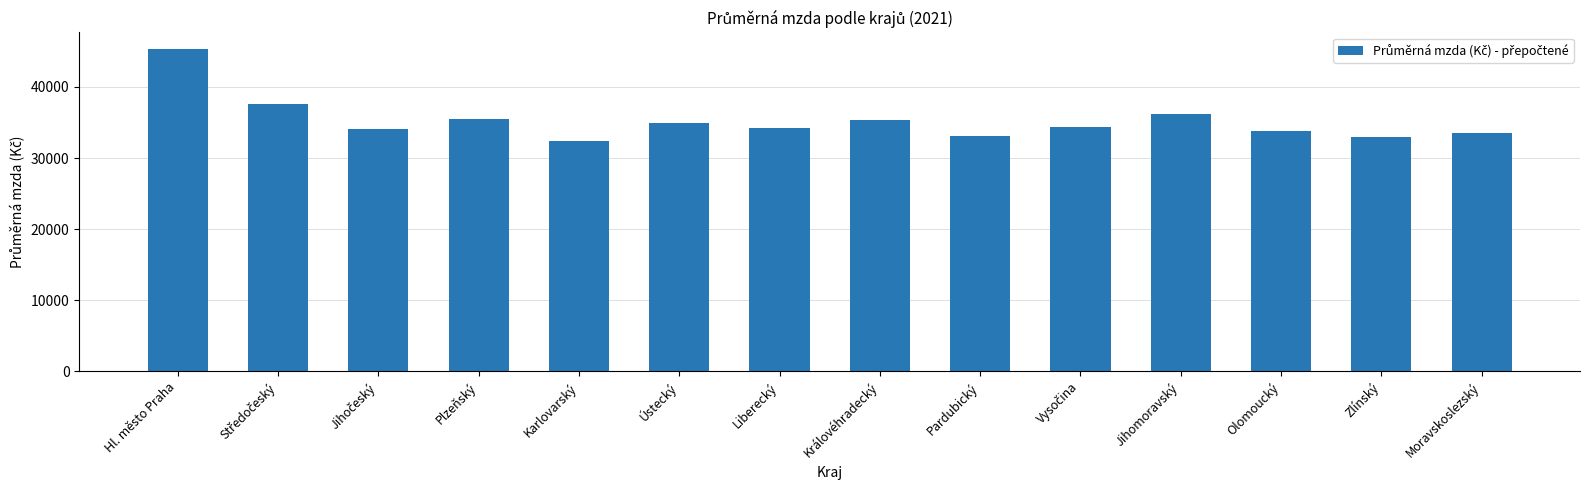

What is the sum of all values?

493087.3